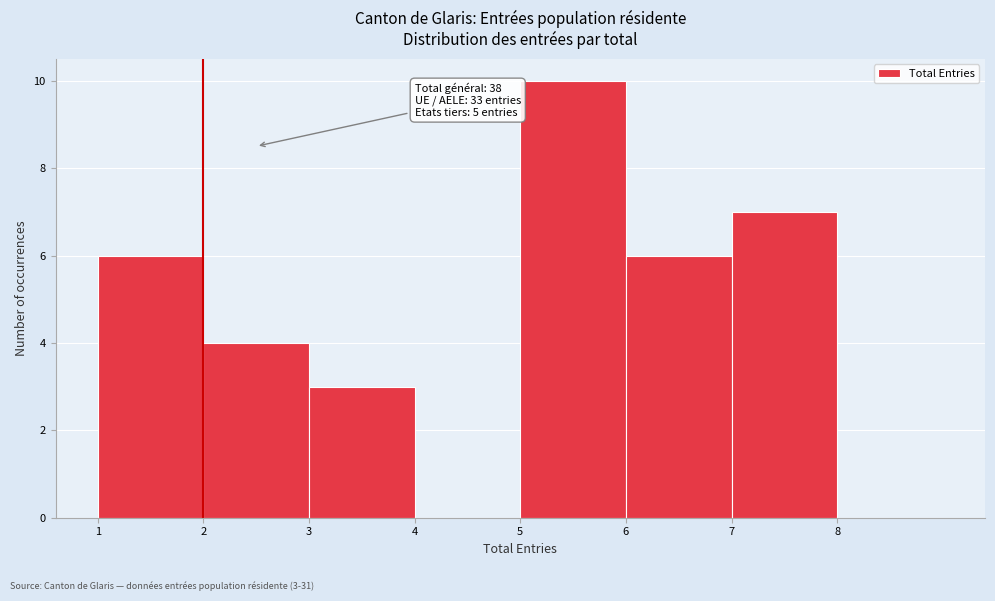

Which range on the x-axis has the tallest bar?

5 to 6